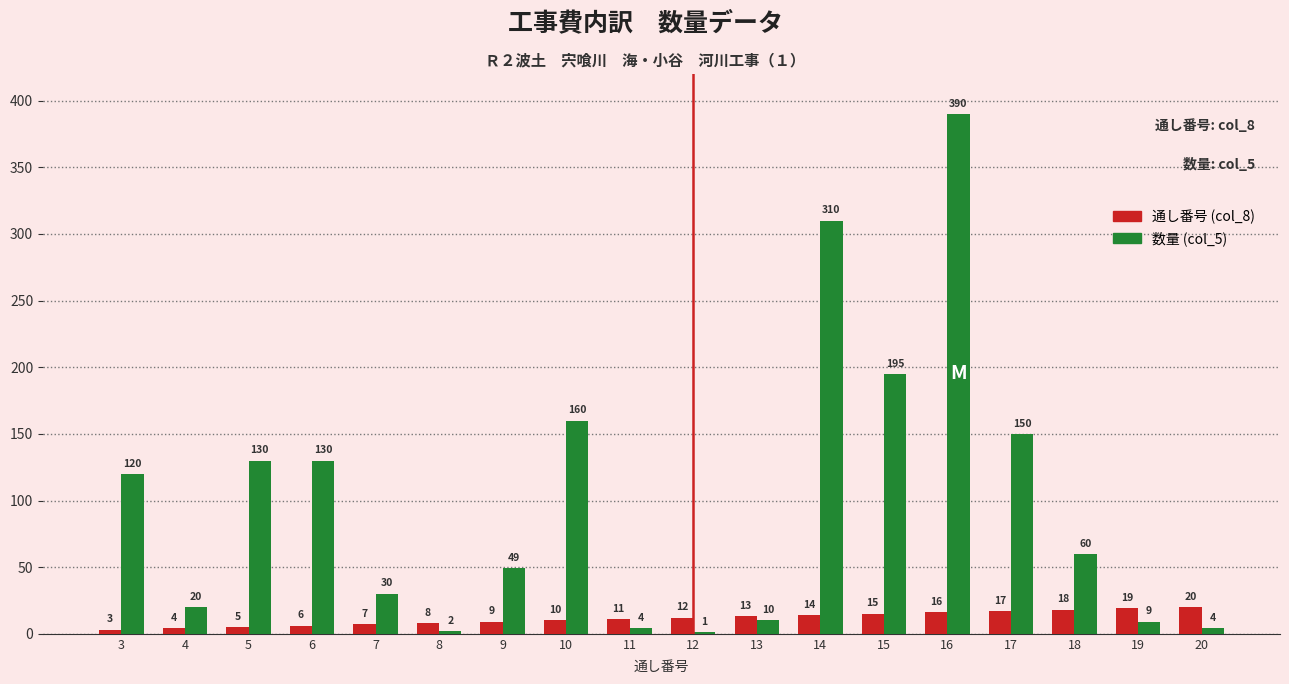

At which label is 数量 (col_5) closest to 195?

15